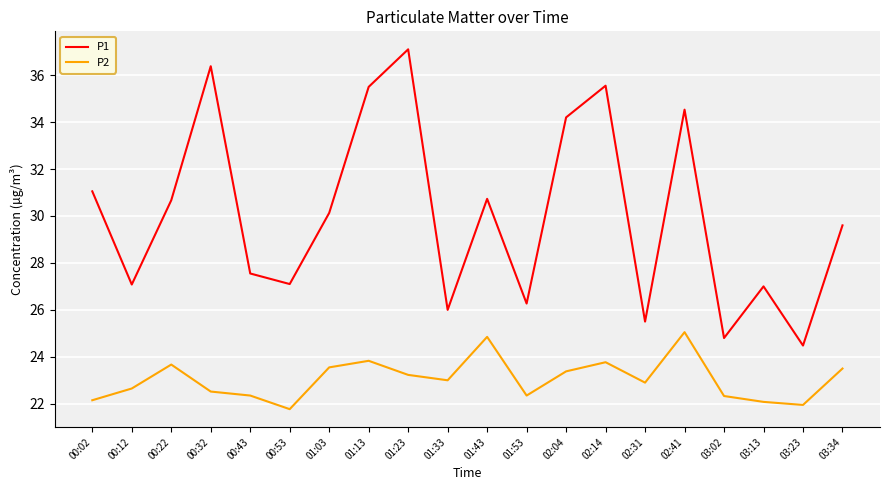

True or false: P1 and P2 cross at least once.

False